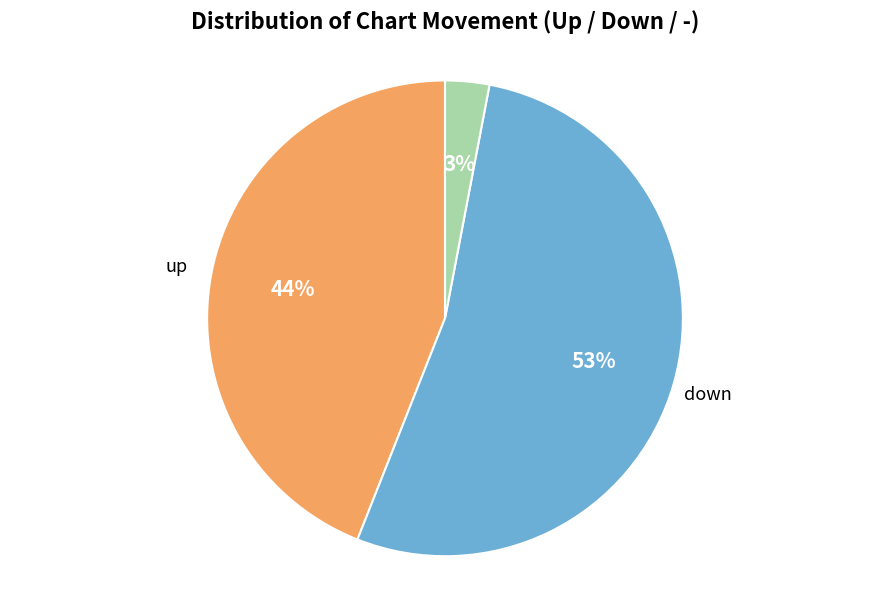

True or false: up accounts for 44% of the total.

True